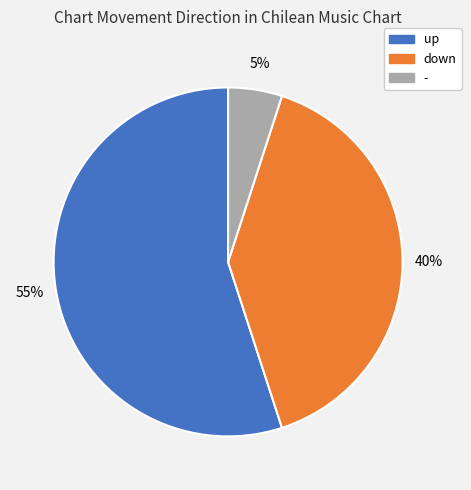

To the nearest percent, what is the average slice percentage?

33%